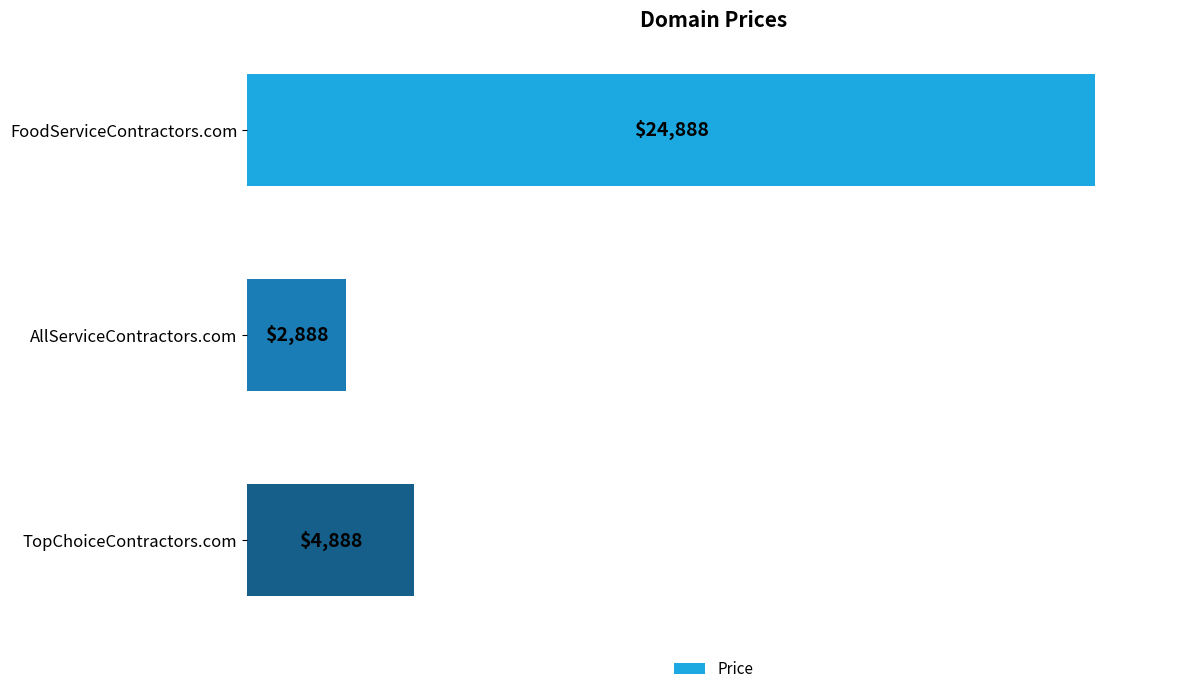

At which category does the chart reach its minimum across all series?

AllServiceContractors.com